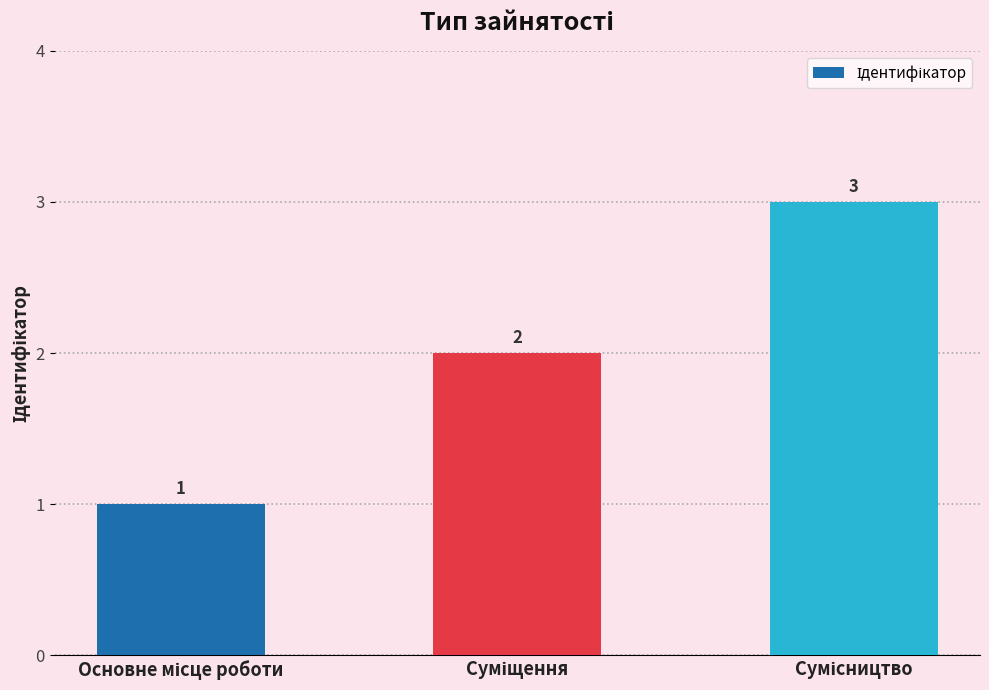

Count the values in the range 1 to 3.

3